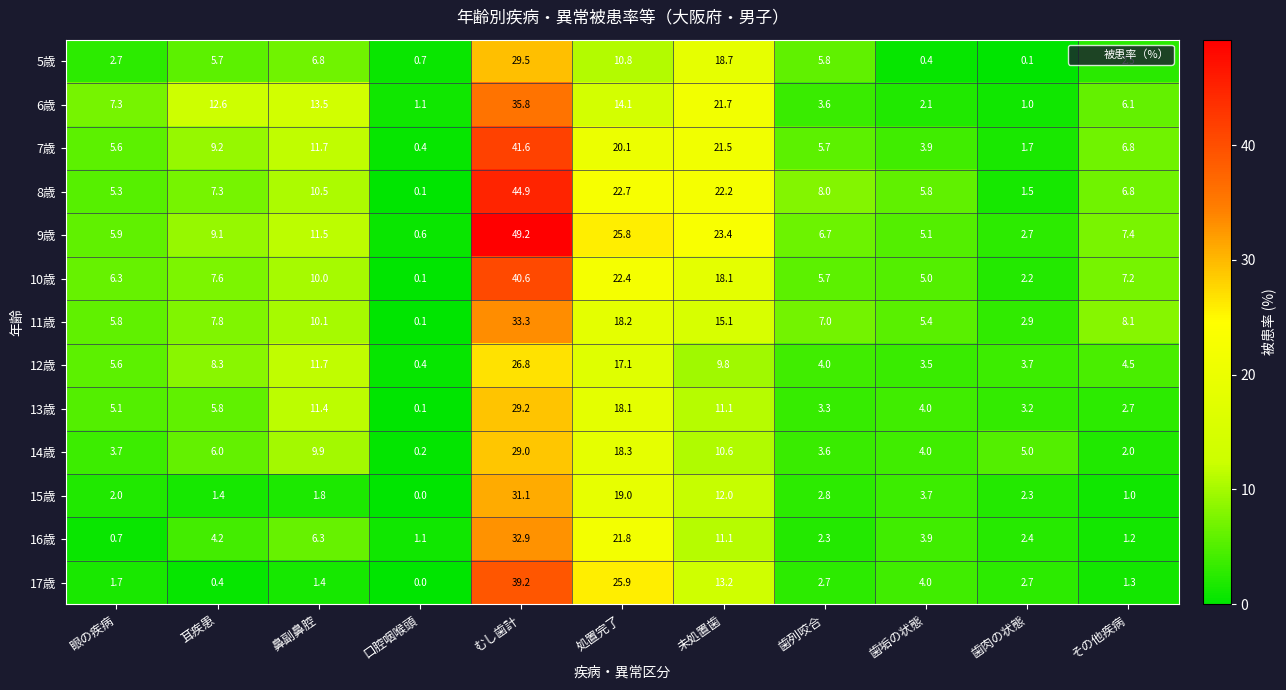

The value of 10歳 at 耳疾患 is 12.2. True or false?

False